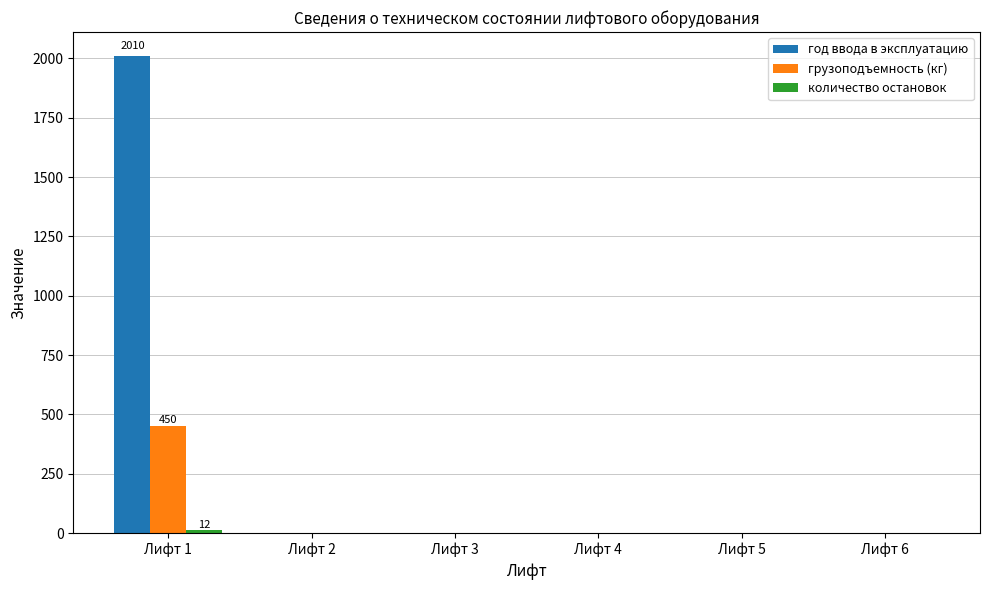

At which category is the sum across all series the highest?

Лифт 1